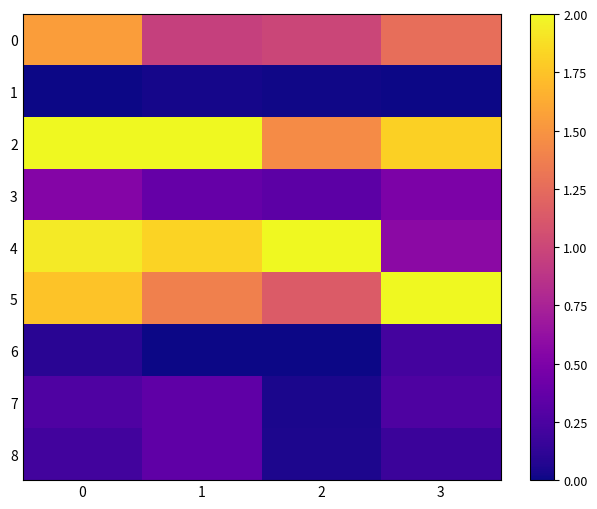

At how many categories does at least one series exceed 1?

4